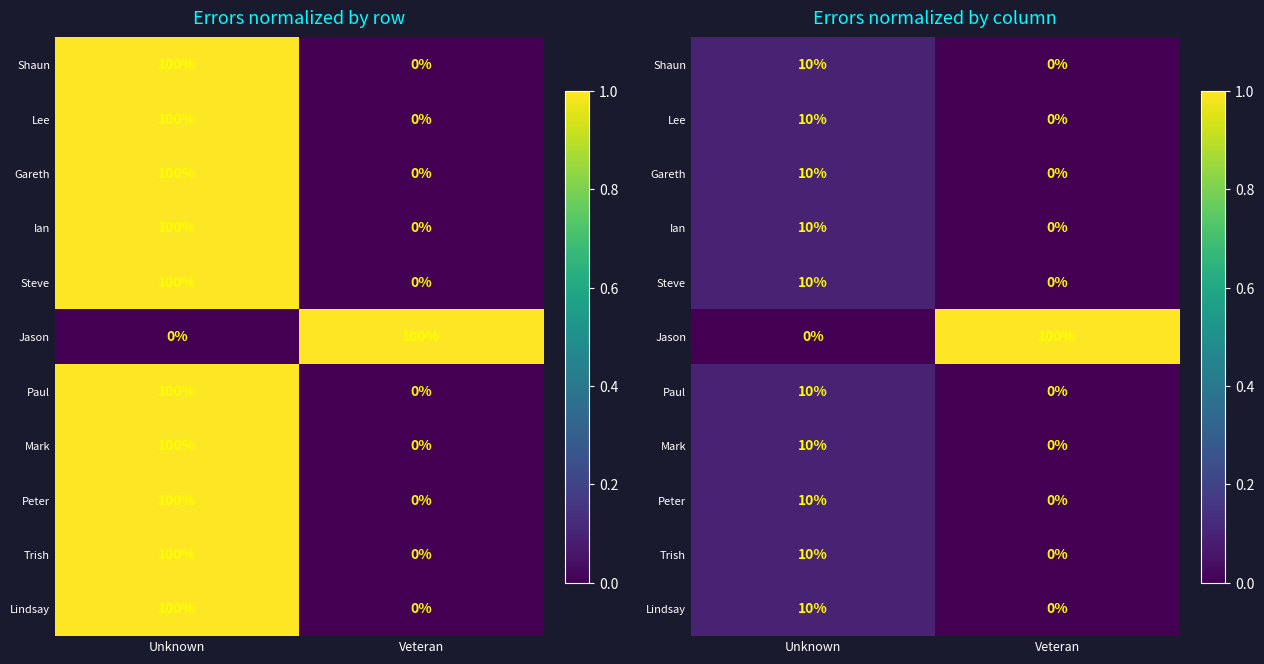

Where is Steve nearest to the value 0?

Veteran